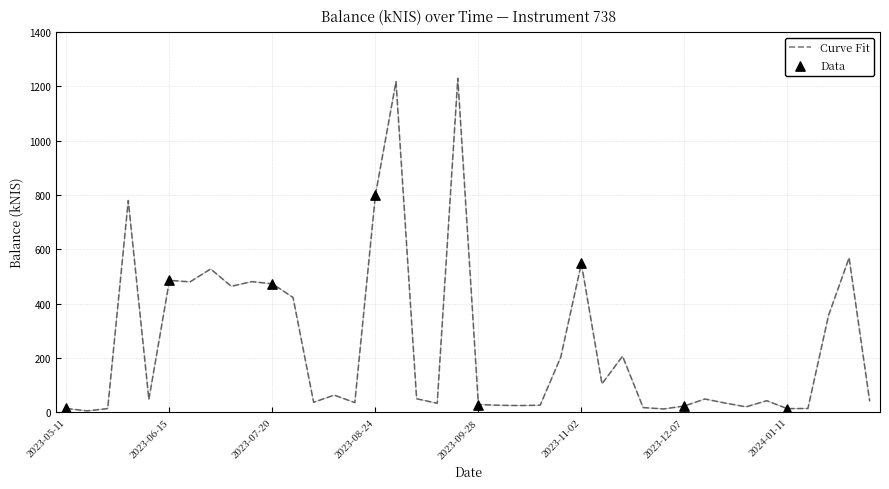

What is the difference between the maximum and minimum values?

1224.3